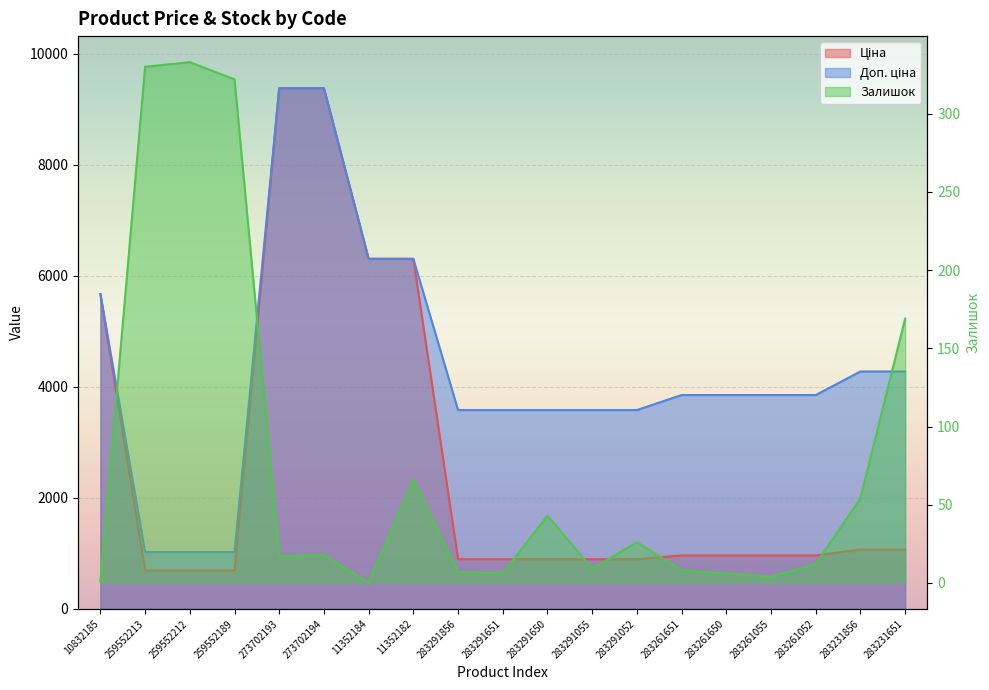

Between 273702194 and 283291856, which is larger?

273702194